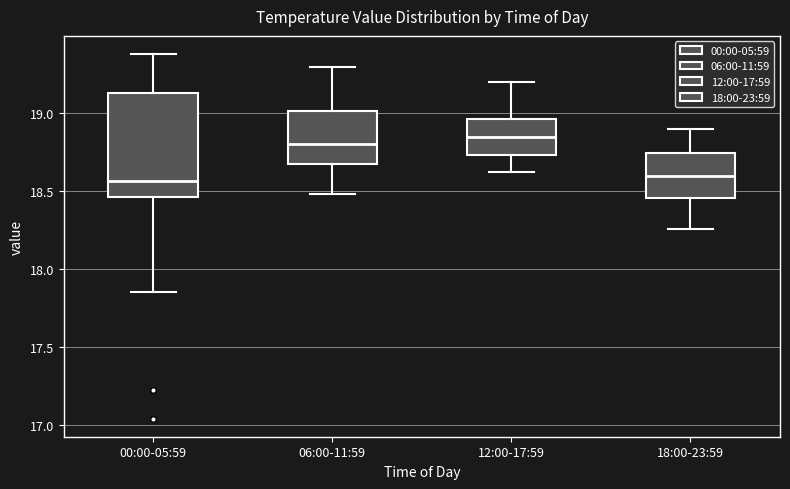

Reading left to right, transcribe this box plot: for each box, give where its median line is, the range the box spans, and where its two whiskers end, as read against the y-axis. The values are not printed on the chart, so give them approximately, as read against the axis.

00:00-05:59: median 18.55, box 18.45 to 19.15, whiskers 17.85 to 19.40
06:00-11:59: median 18.80, box 18.65 to 19.00, whiskers 18.50 to 19.30
12:00-17:59: median 18.85, box 18.75 to 18.95, whiskers 18.60 to 19.20
18:00-23:59: median 18.60, box 18.45 to 18.75, whiskers 18.25 to 18.90